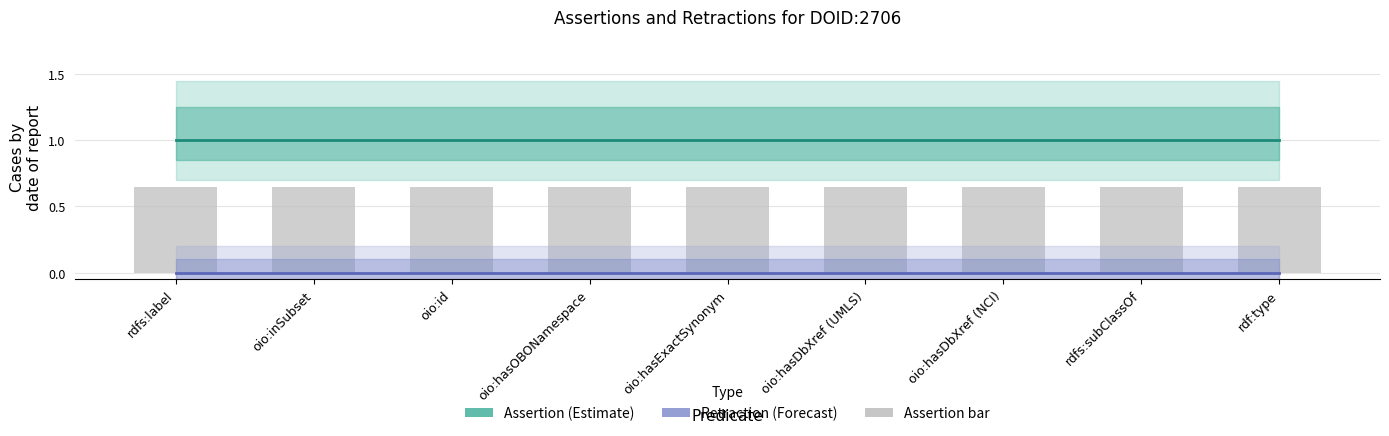

What position from the right is oio:hasOBONamespace?

6